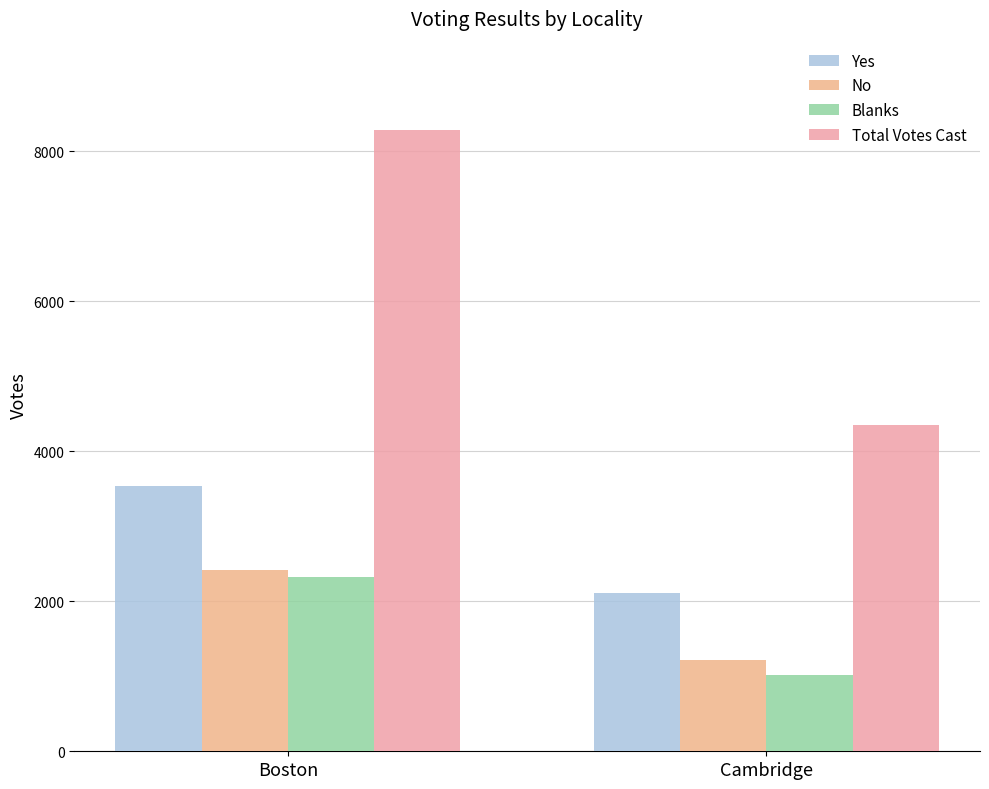

Which series has the widest spread of values?

Total Votes Cast